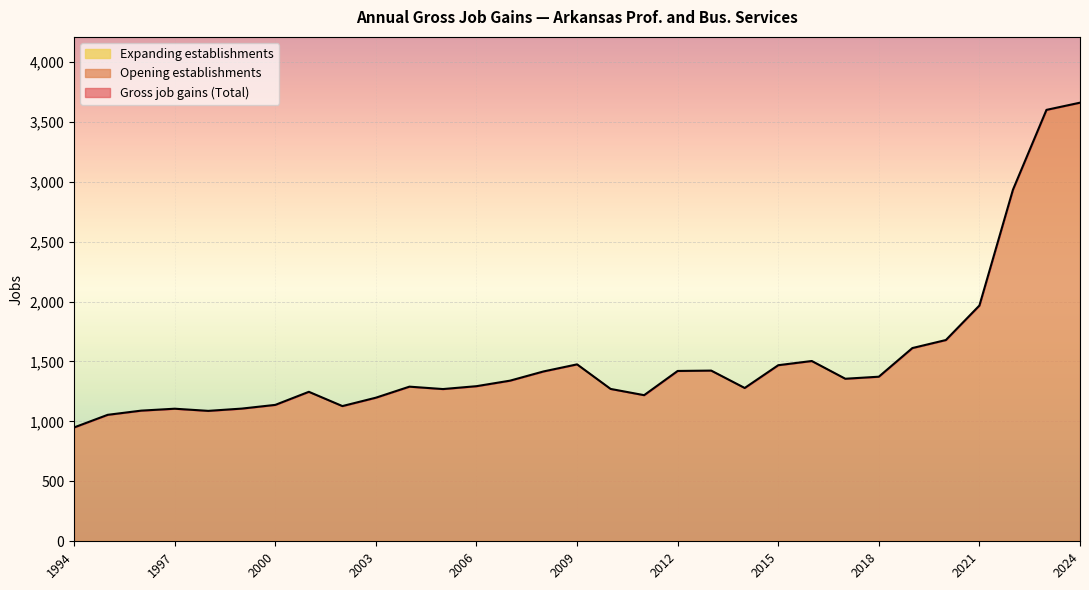

True or false: Expanding establishments and Opening establishments cross at least once.

False